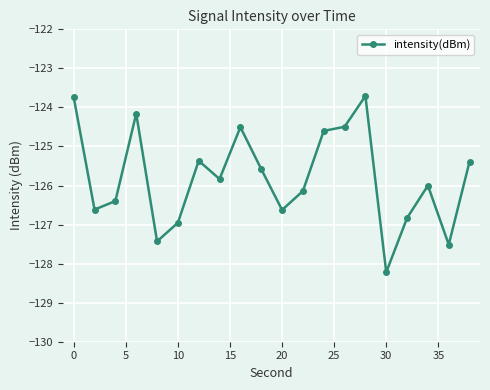

What is the smallest value displayed?

-128.2